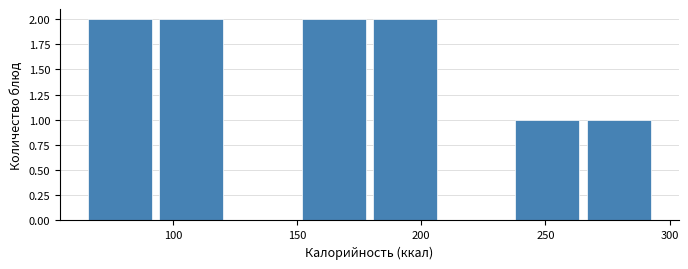

Reading left to right, transcribe this chart: for each bar, give the range it covers on the x-axis and its height. Neither the bar edges nor the heights are printed on the chart, so give them approximately, as read against the axes.

65 to 95: 2
95 to 125: 2
125 to 150: 0
150 to 180: 2
180 to 210: 2
210 to 240: 0
240 to 265: 1
265 to 295: 1